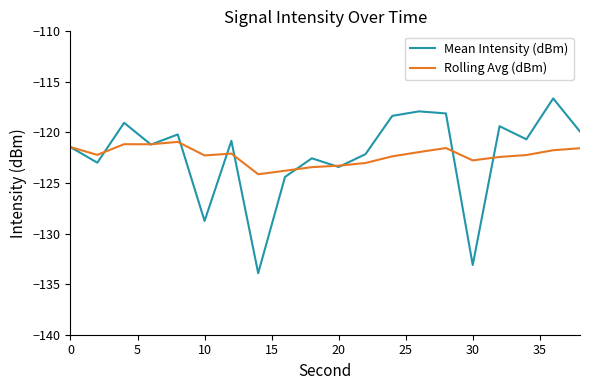

Rank the series by their maximum value, from lowest to highest.

Rolling Avg (dBm), Mean Intensity (dBm)